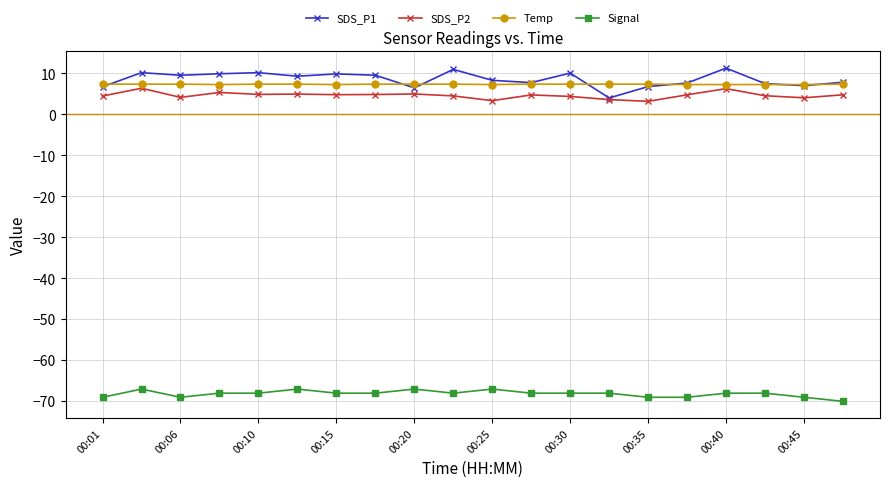

True or false: Signal and SDS_P2 cross at least once.

False